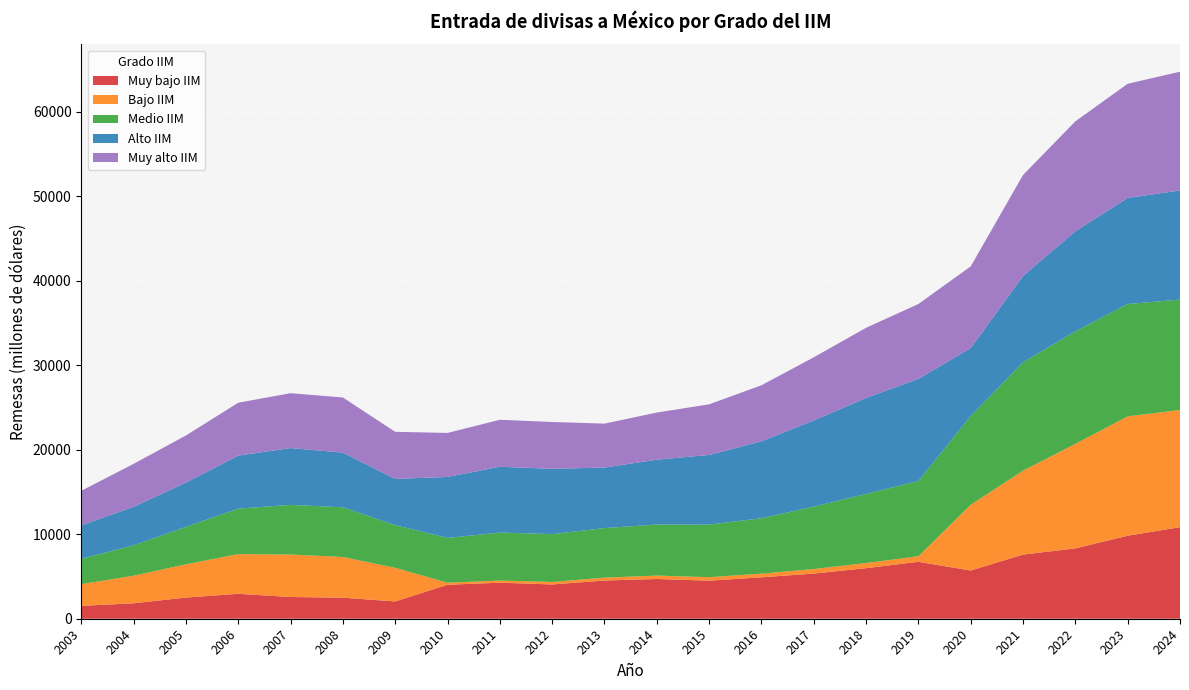

Reading left to right, extract all data points from this chart.

Muy bajo IIM: 1519.6	1828.8	2503.7	2951.2	2571.9	2490.9	2048.9	4020.6	4265.0	4058.3	4523.4	4703.5	4507.8	4904.3	5346.6	5985.2	6738.9	5707.4	7593.1	8323.9	9825.2	10836.5
Bajo IIM: 2572.3	3265.2	3938.2	4699.1	5026.8	4816.3	3974.5	241.6	255.0	294.3	338.9	404.9	411.9	430.9	535.4	605.7	657.5	7786.2	9930.5	12376.2	14124.6	13872.1
Medio IIM: 2997.8	3593.9	4431.3	5378.1	5879.3	5884.0	5055.9	5297.7	5680.2	5662.7	5868.6	6039.8	6220.9	6560.8	7383.7	8181.7	8906.0	10495.8	12831.7	13315.7	13301.5	13064.6
Alto IIM: 3961.6	4557.7	5240.5	6279.0	6723.9	6468.1	5471.6	7223.8	7788.8	7727.5	7164.4	7673.7	8248.3	9102.6	10203.7	11360.2	12081.7	8039.6	10210.2	11844.7	12552.2	12916.1
Muy alto IIM: 4087.3	5086.1	5574.6	6259.4	6494.0	6526.0	5572.9	5207.7	5558.3	5543.5	5194.7	5580.0	5987.5	6632.5	7473.5	8302.3	8866.4	9675.0	11957.0	13007.4	13515.1	14056.1